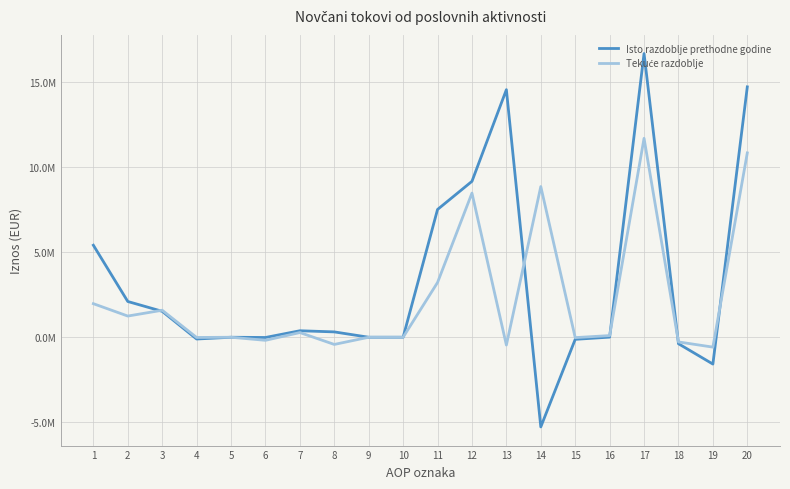

True or false: Tekuće razdoblje and Isto razdoblje prethodne godine cross at least once.

True